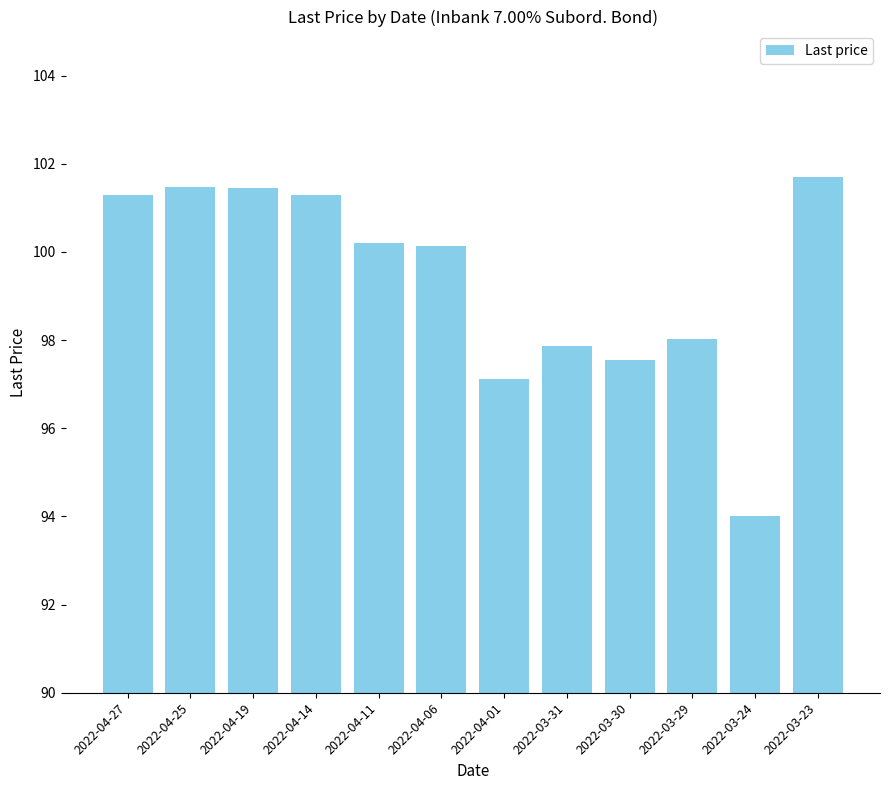

How many data points are less than 100?

5